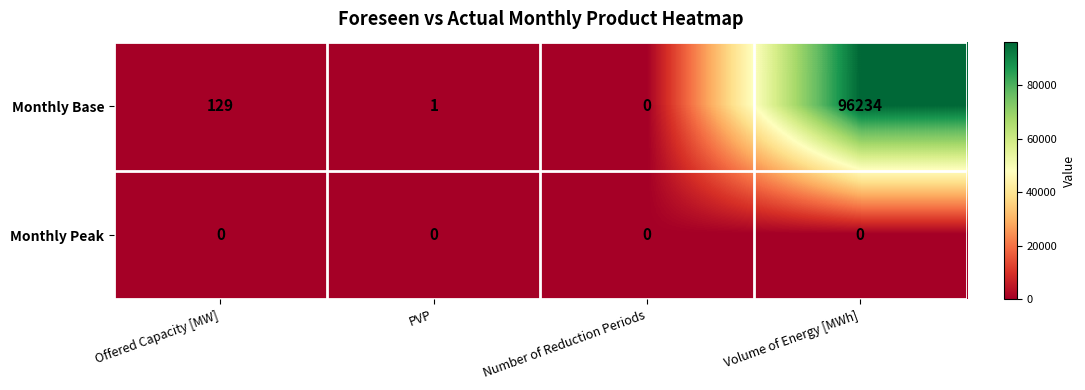

What is the difference between the maximum and minimum values in the Monthly Base series?

96234